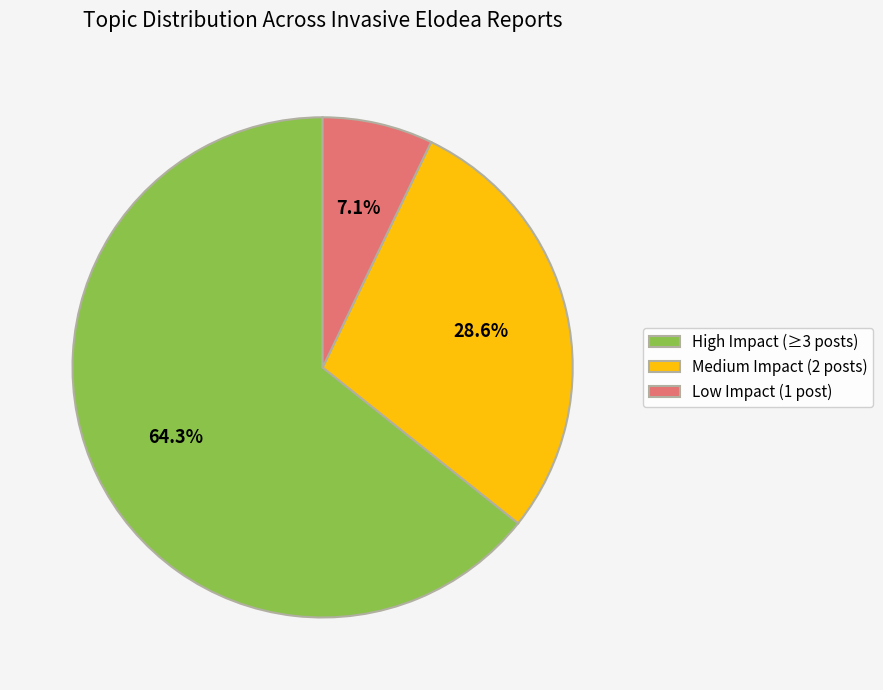

What is the total percentage of Low Impact (1 post) and Medium Impact (2 posts)?

35.7%